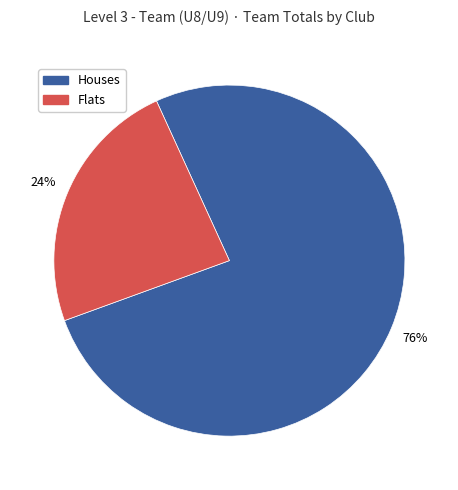

Is there a majority slice in this chart?

Yes